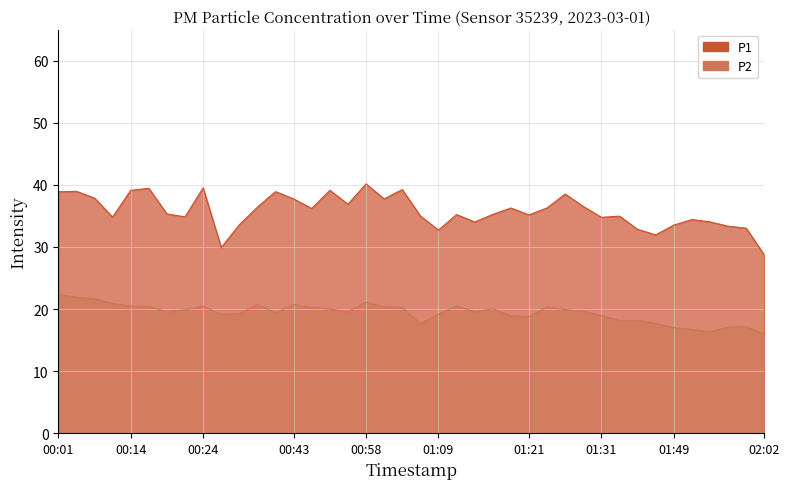

True or false: P1 has a value of 64.0 at 00:53.

False